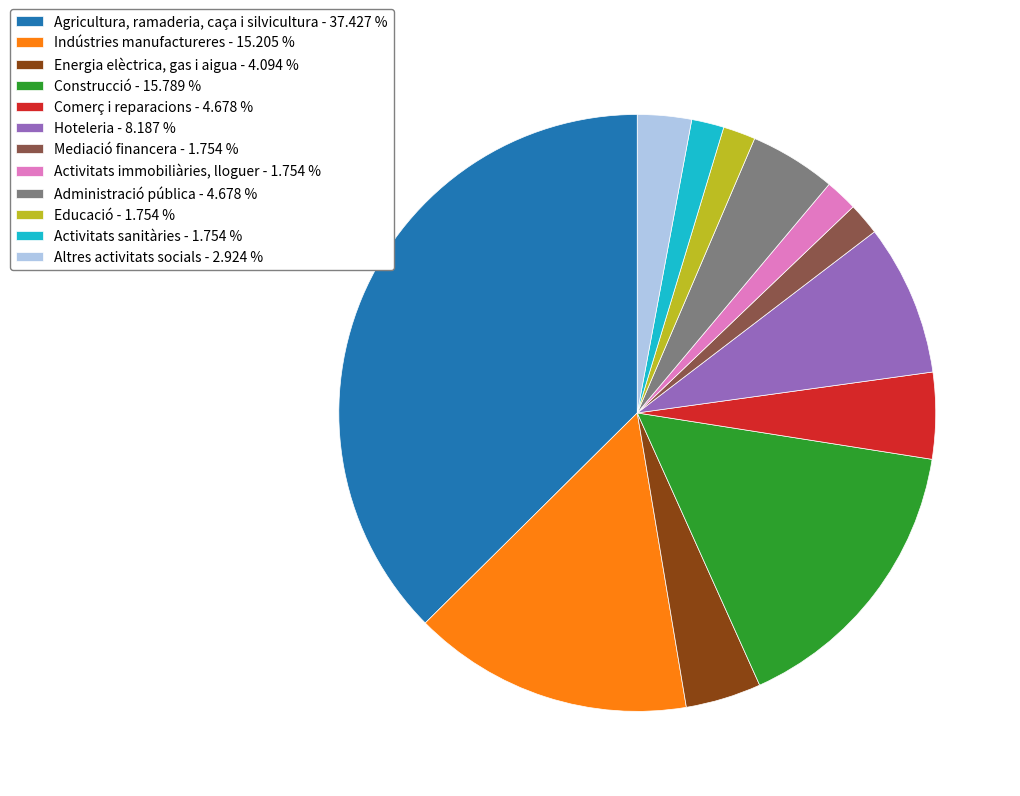

Does any single category account for the majority?

No